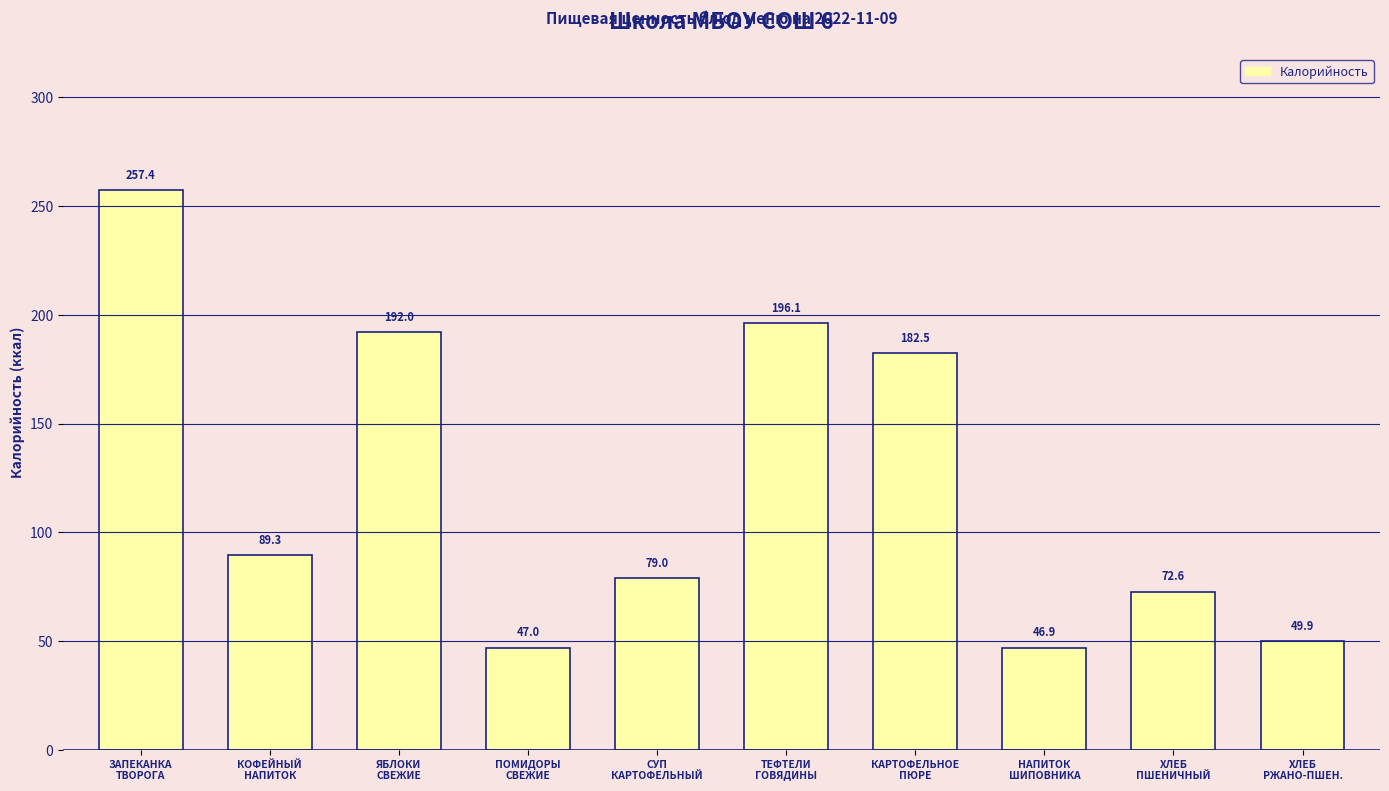

What is the maximum value shown in the chart?

257.4